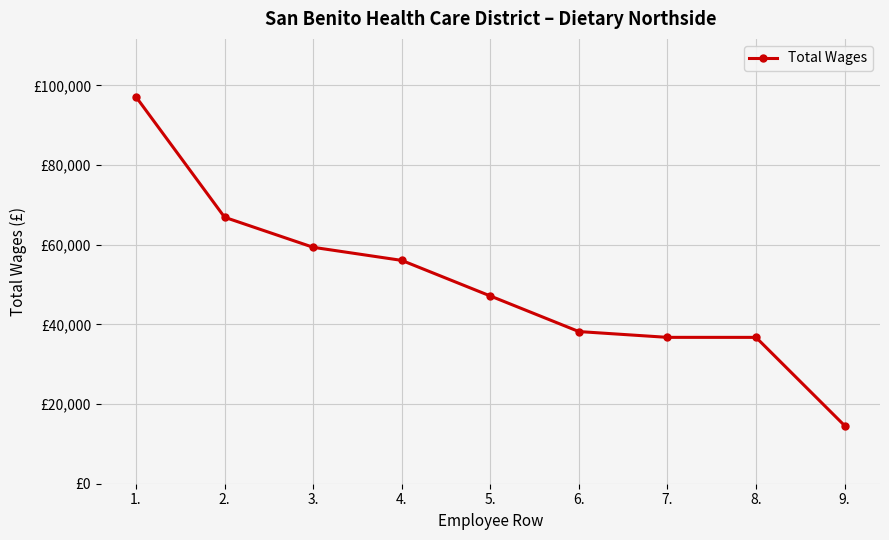

Does the chart have visible grid lines?

Yes